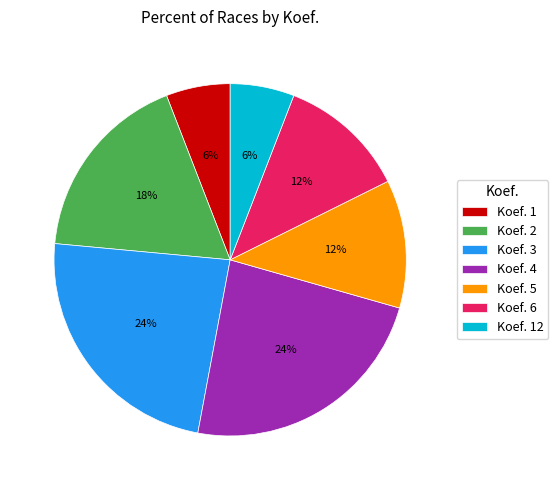

Between Koef. 3 and Koef. 1, which is larger?

Koef. 3